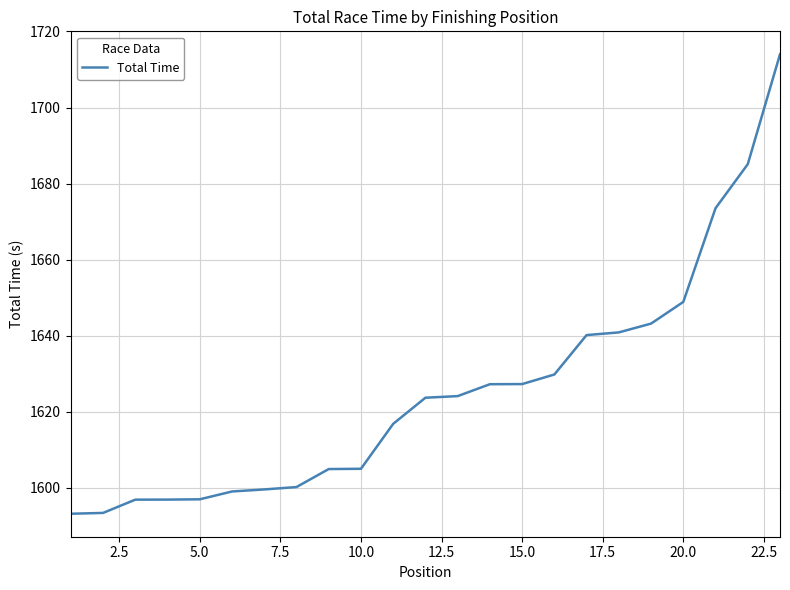

What is the difference between the maximum and minimum values?

120.9